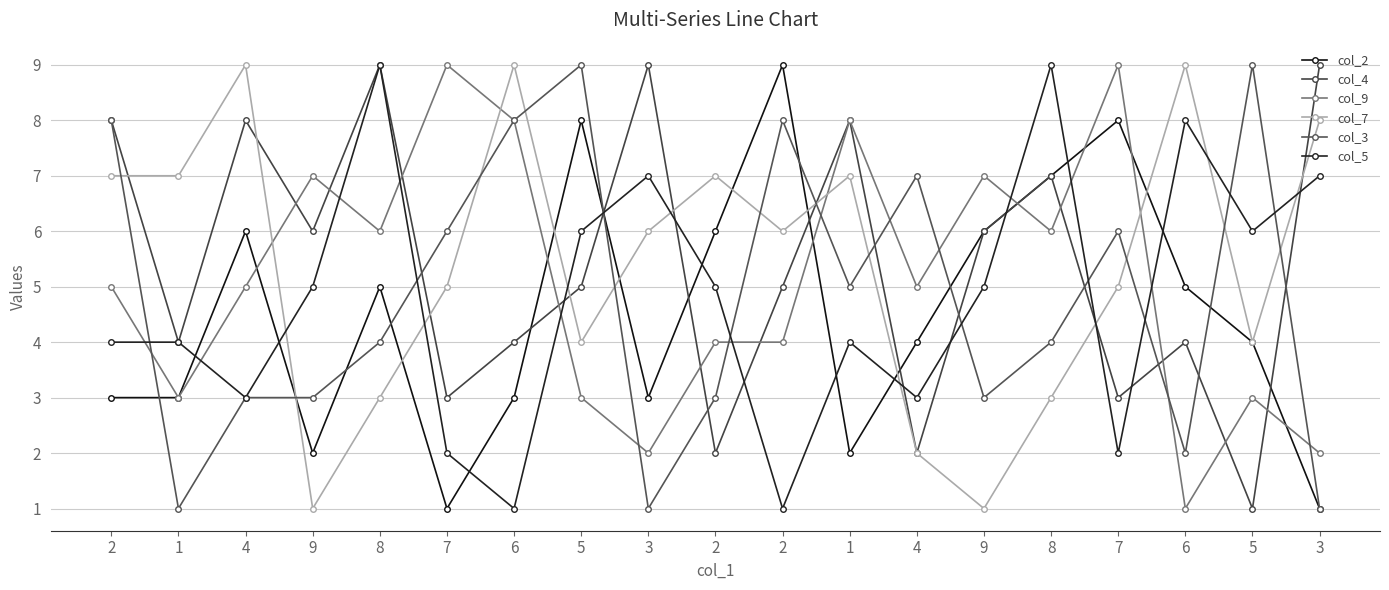

What is the sum of the col_9 values at 2 and 2?

9